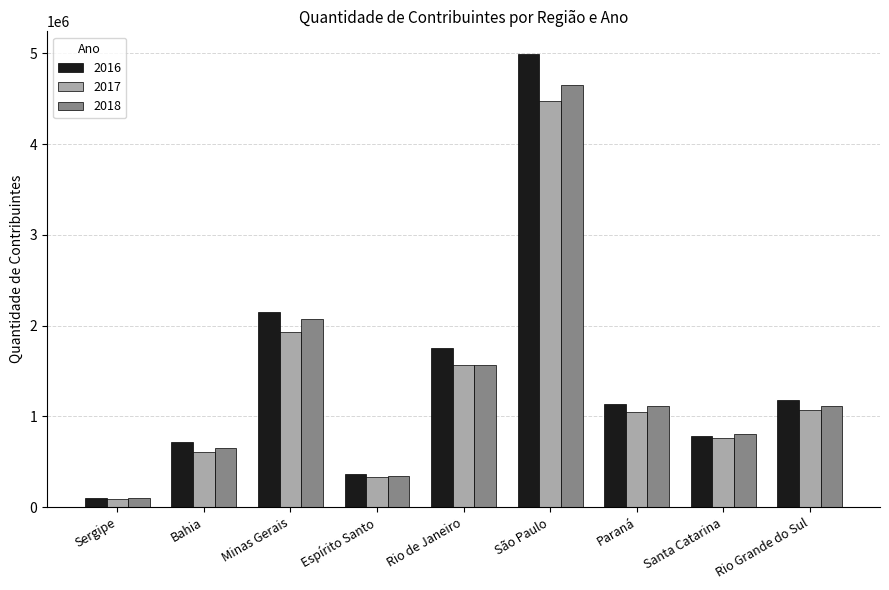

At which label is 2018 closest to 2373805?

Minas Gerais